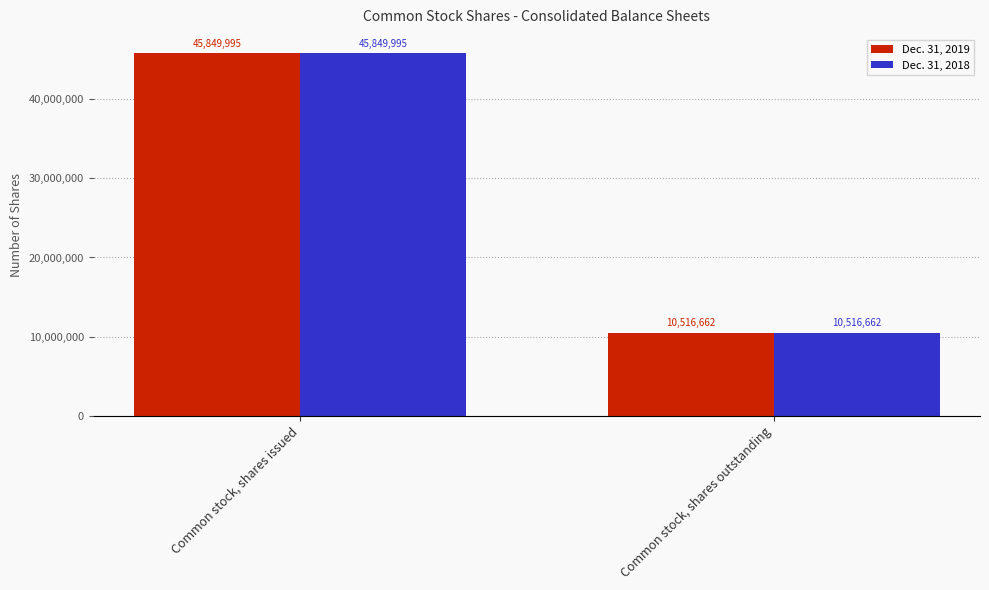

Is it true that Dec. 31, 2019 equals 10516662 at Common stock, shares outstanding?

True